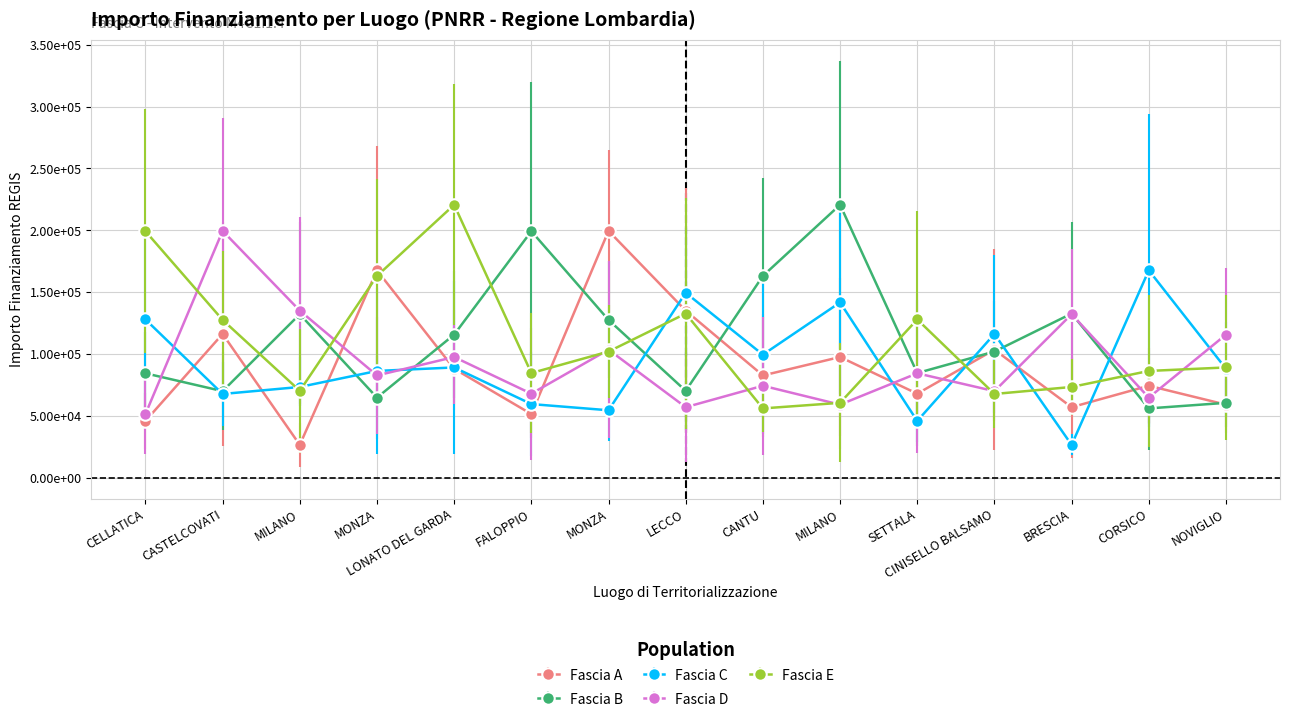

What are all the series names shown in the legend?

Fascia A, Fascia B, Fascia C, Fascia D, Fascia E